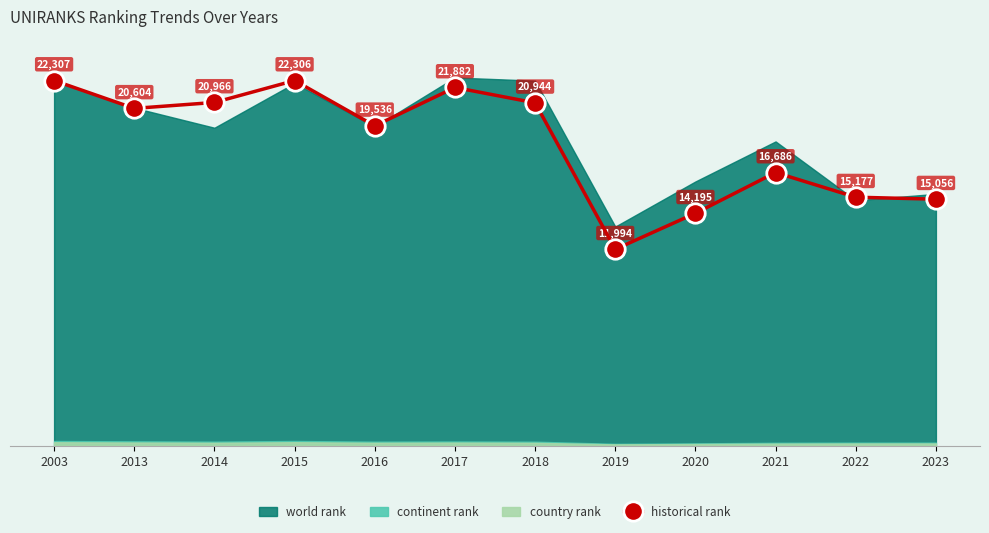

Reading left to right, extract all data points from this chart.

22307.0	20604.0	20966.5	22306.0	19536.5	21881.5	20944.0	11994.5	14195.0	16686.0	15177.0	15055.5